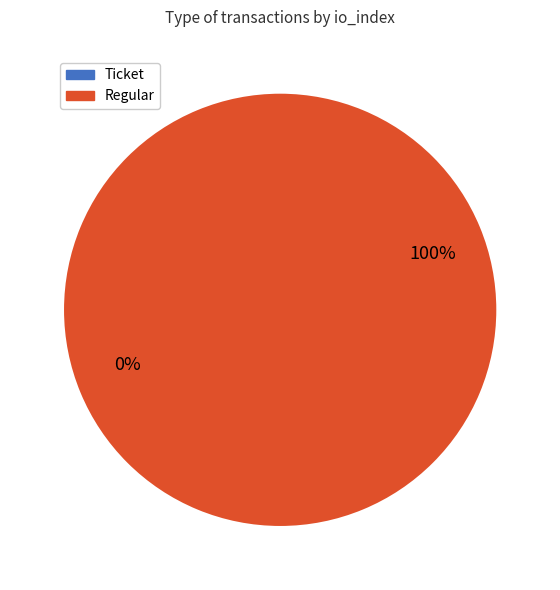

Does any single category account for the majority?

Yes